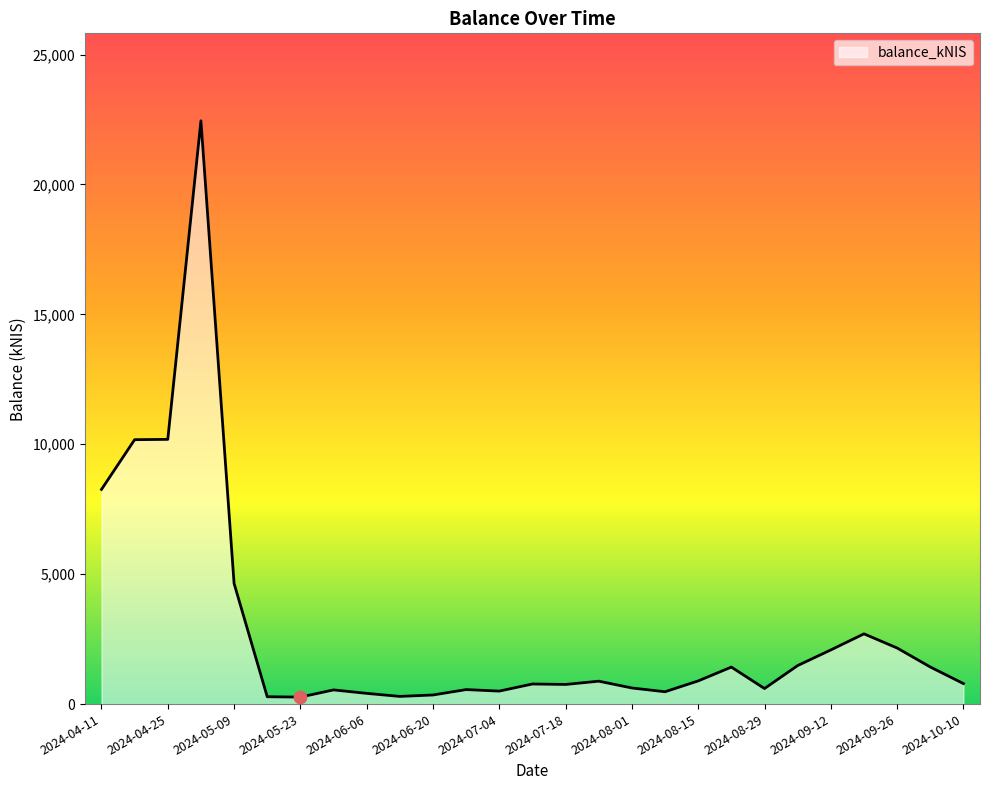

What is the maximum value shown in the chart?

22449.6